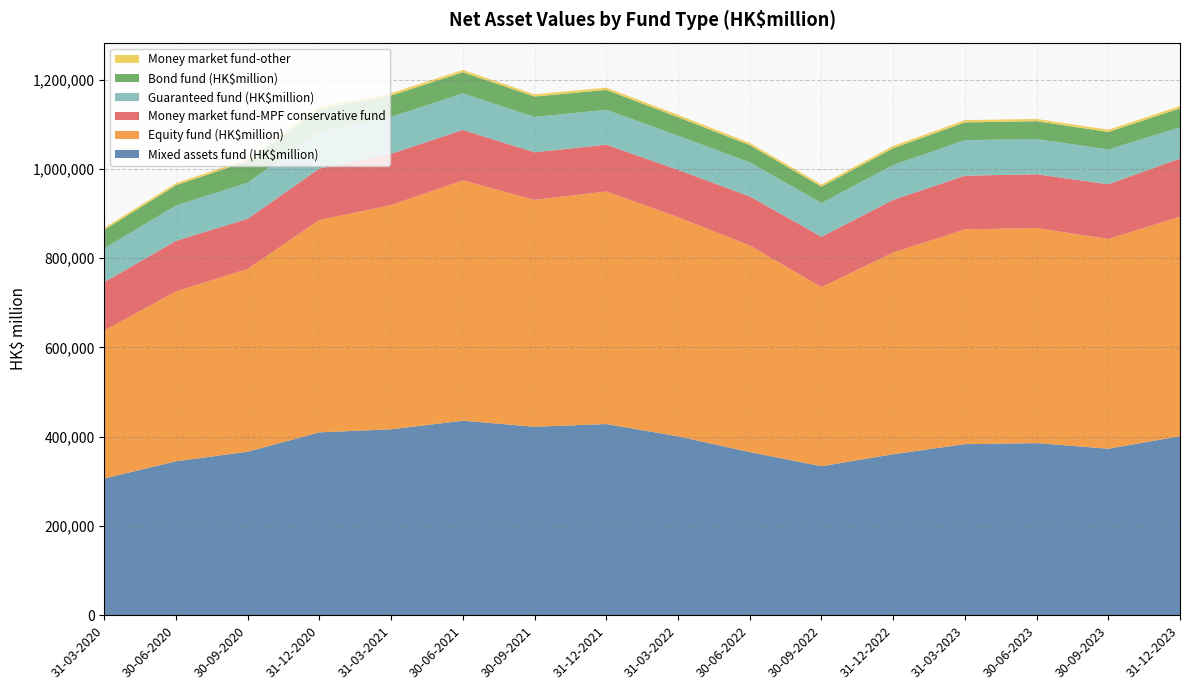

Reading right to left, what are all the values shown in this chart?

Mixed assets fund (HK$million): 401088	373123	385653	383296	360775	333918	365554	400948	428370	422274	435828	416551	409733	366433	344858	306526
Equity fund (HK$million): 491612	469571	481738	481067	451614	400971	462812	490773	520906	507981	538457	502047	475644	409397	380535	331407
Money market fund-MPF conservative fund: 130143	122743	120470	120226	118021	112971	109887	105885	104840	106666	112766	115103	115303	112334	113263	108210
Guaranteed fund (HK$million): 70026	77912	78935	79588	78064	75627	76206	76534	78101	79249	81993	82648	82958	80769	79147	75775
Bond fund (HK$million): 42616	39113	39913	39712	37631	36571	38556	41534	44591	45666	47253	47752	50522	48225	45389	41458
Money market fund-other: 5192	5078	5037	5142	5008	4920	5055	5194	4987	4946	5157	5188	5006	4686	4572	4406